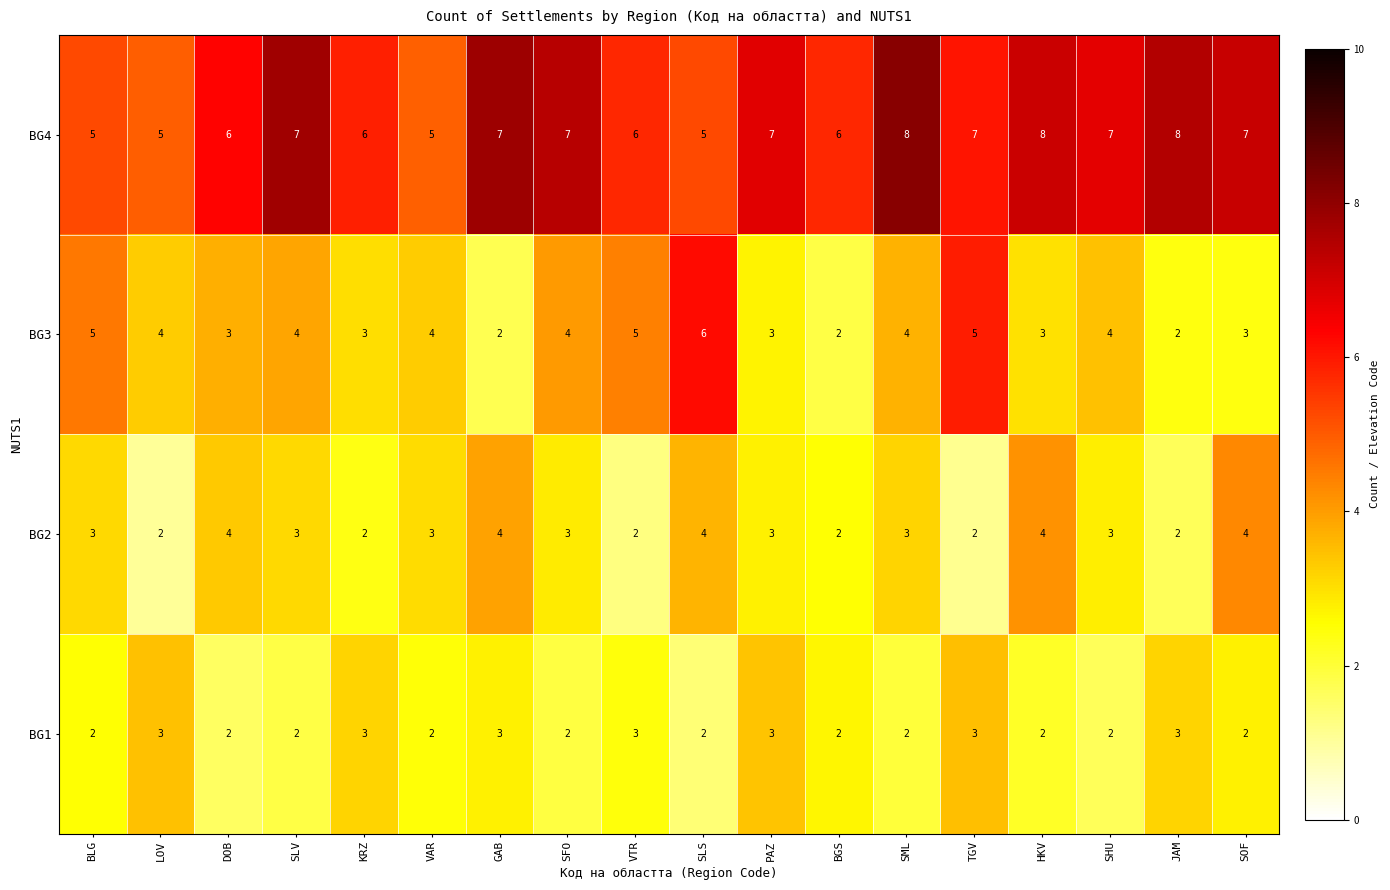

Count the number of categories in the chart.

18